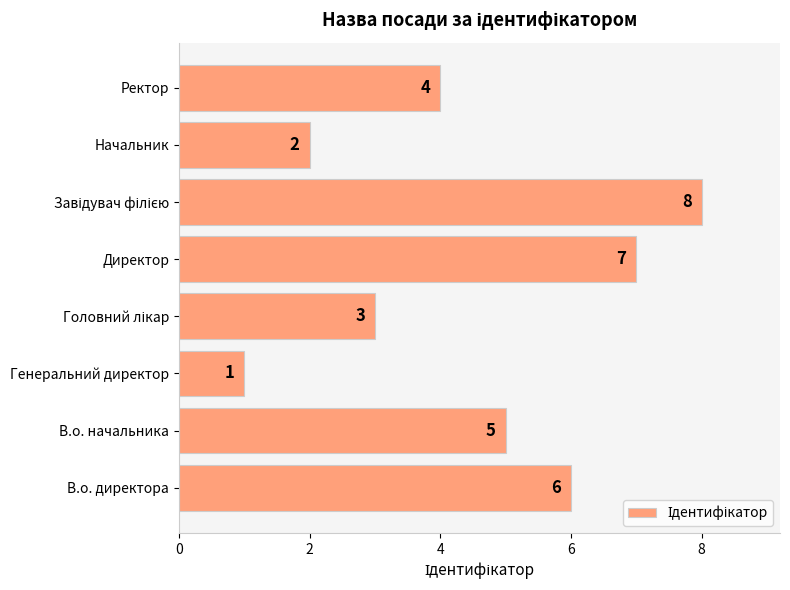

Which label corresponds to the smallest value in the chart?

Генеральний директор